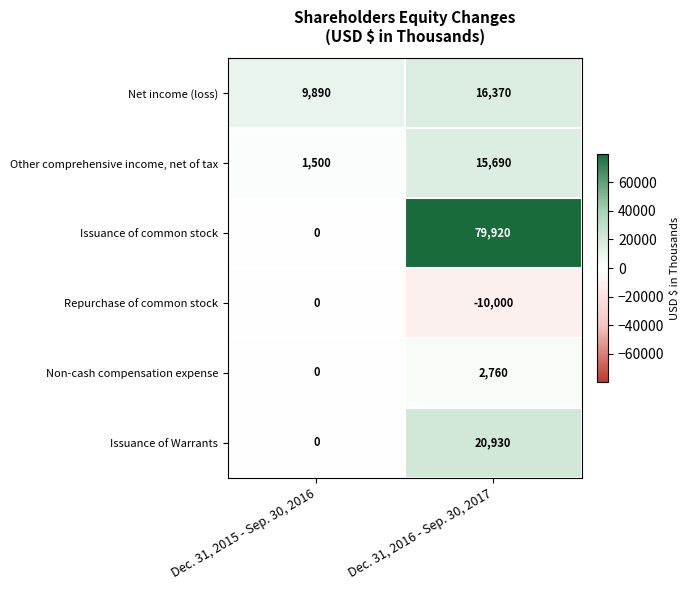

How many series are shown in this chart?

6